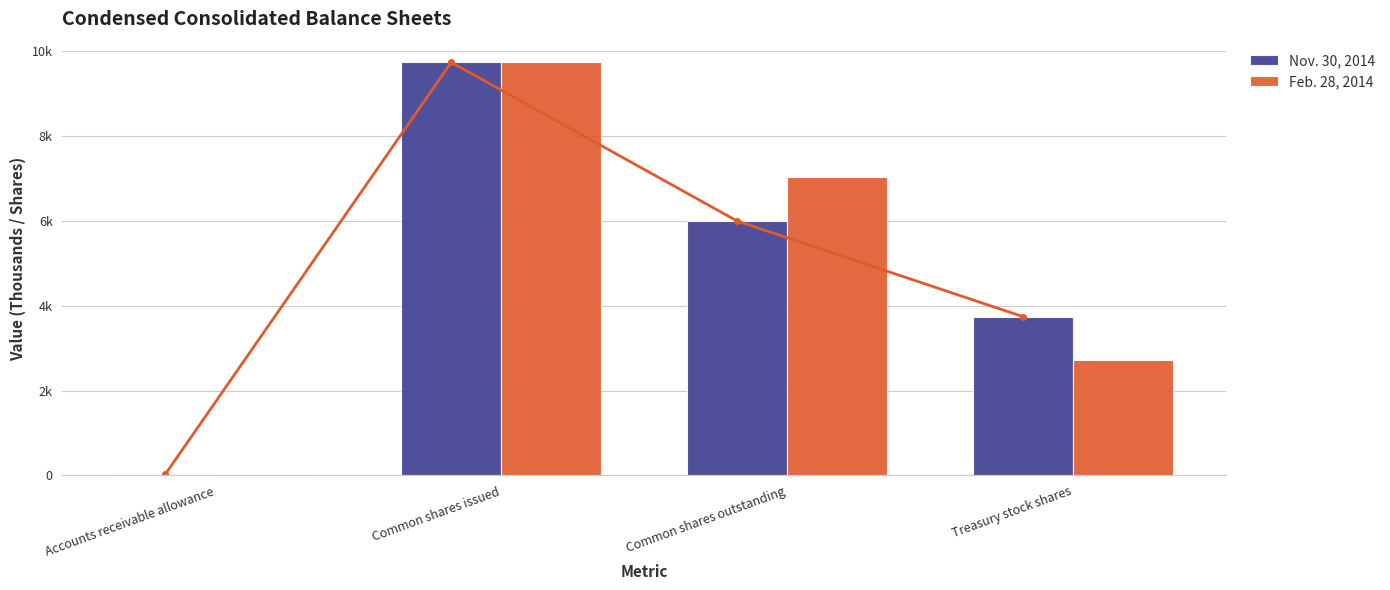

Count the Nov. 30, 2014 values in the range 3740 to 9732.

3